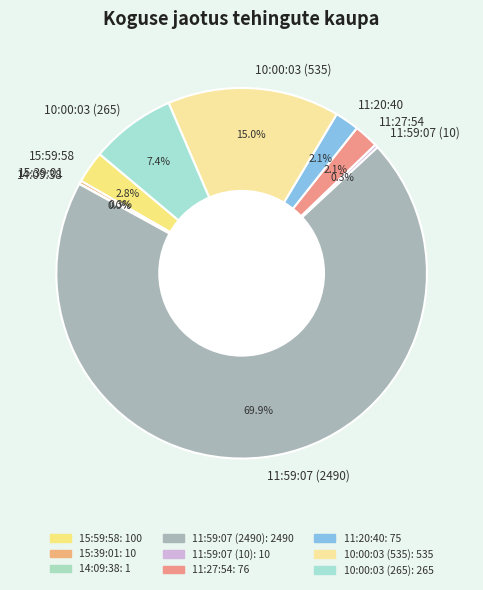

Between 10:00:03 (535) and 10:00:03 (265), which is larger?

10:00:03 (535)